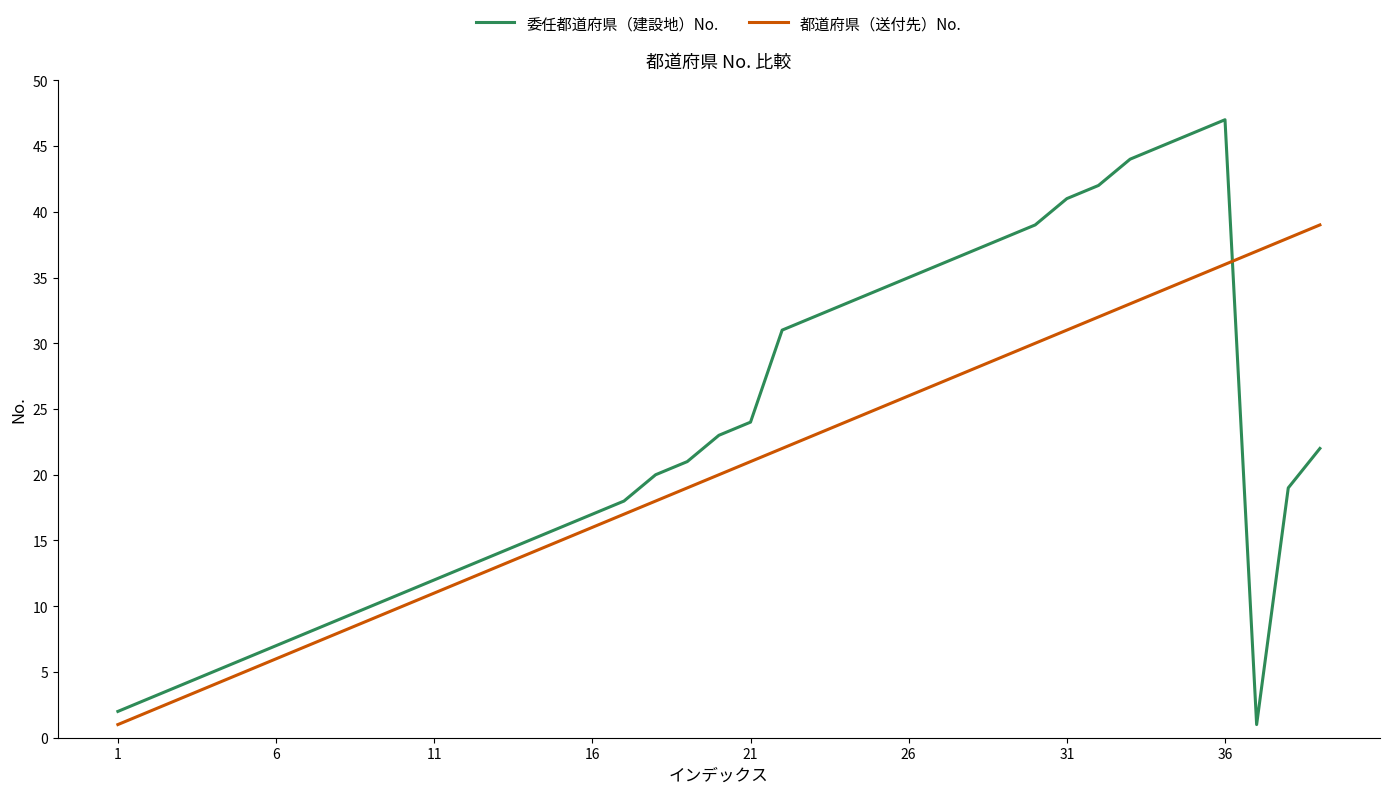

What is the greatest value displayed?

47